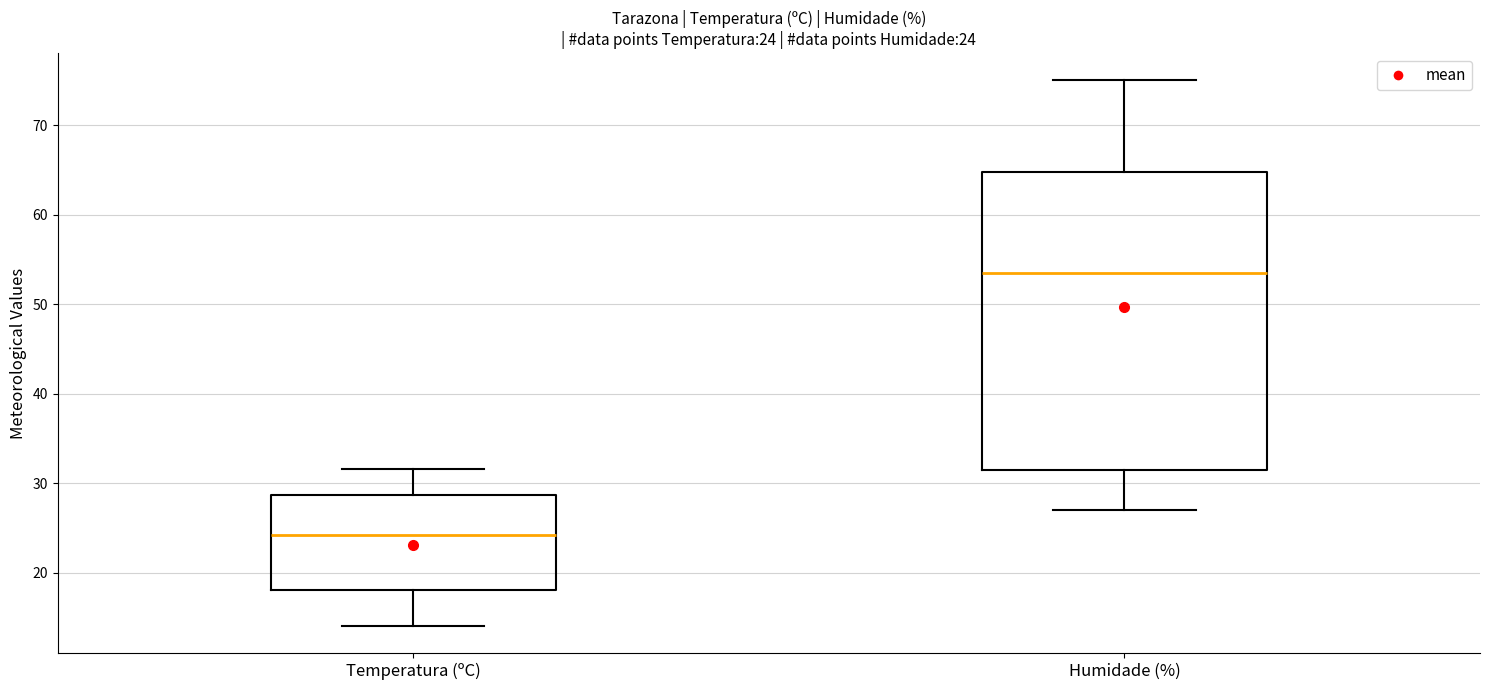

Which box's median line is the highest?

Humidade (%)